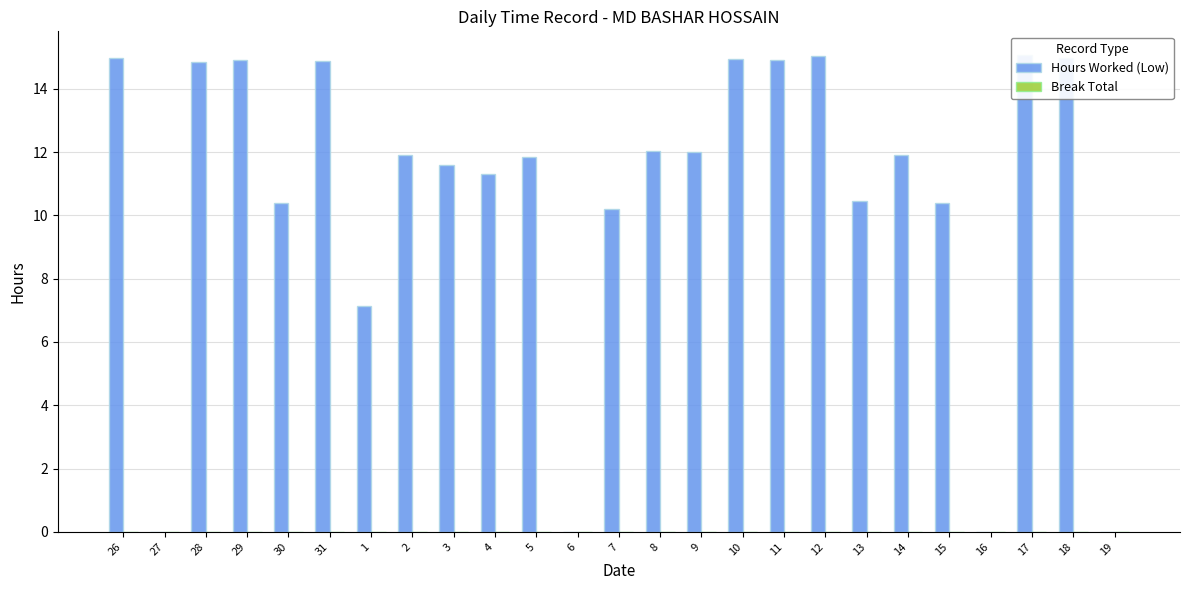

What is the spread (max minus min) of values at 18?

15.0